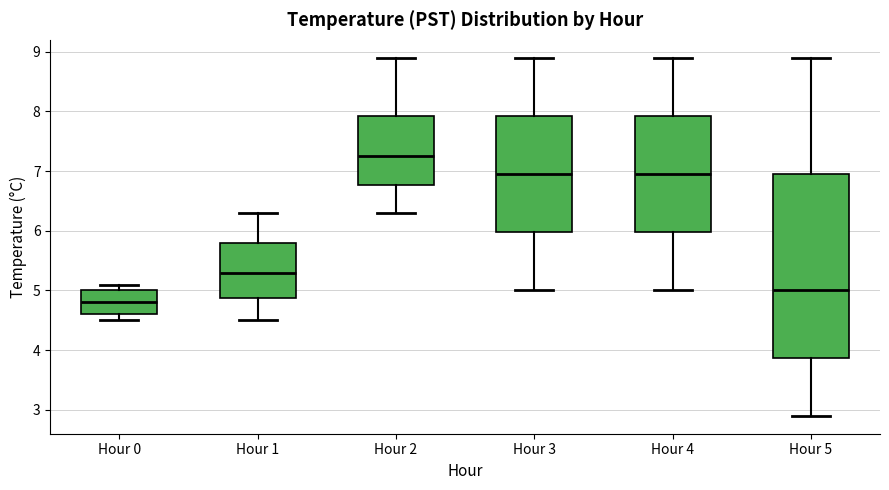

Reading left to right, read every box against the y-axis: the position of its median line, the range the box covers, and the ends of its whiskers. The values are not printed on the chart, so give them approximately, as read against the axis.

Hour 0: median 4.8, box 4.6 to 5.0, whiskers 4.5 to 5.1
Hour 1: median 5.3, box 4.9 to 5.8, whiskers 4.5 to 6.3
Hour 2: median 7.3, box 6.8 to 7.9, whiskers 6.3 to 8.9
Hour 3: median 7.0, box 6.0 to 7.9, whiskers 5.0 to 8.9
Hour 4: median 7.0, box 6.0 to 7.9, whiskers 5.0 to 8.9
Hour 5: median 5.0, box 3.9 to 7.0, whiskers 2.9 to 8.9